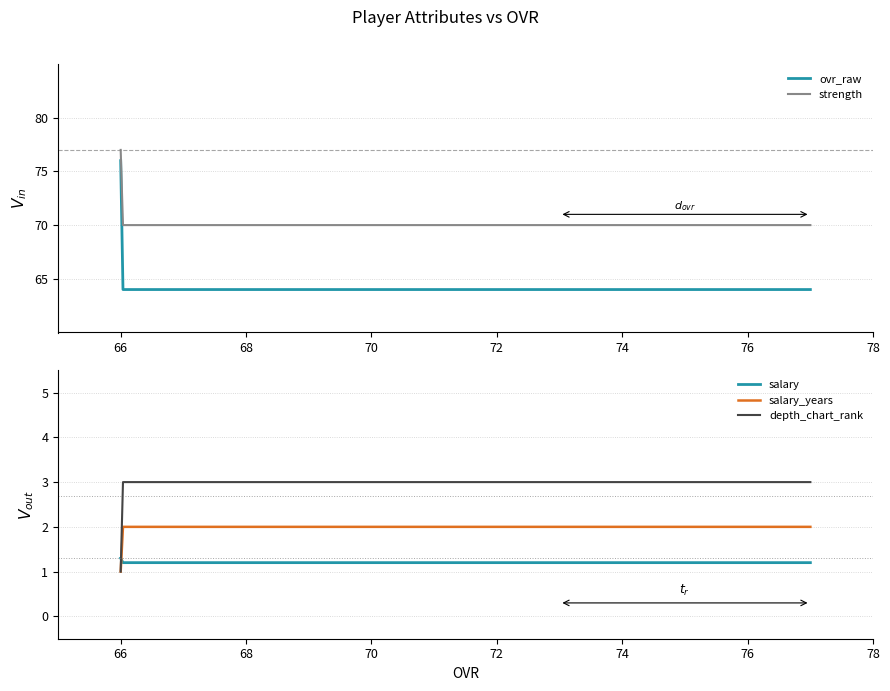

List the labels in order of salary_years value, largest first.

73, 66, 77